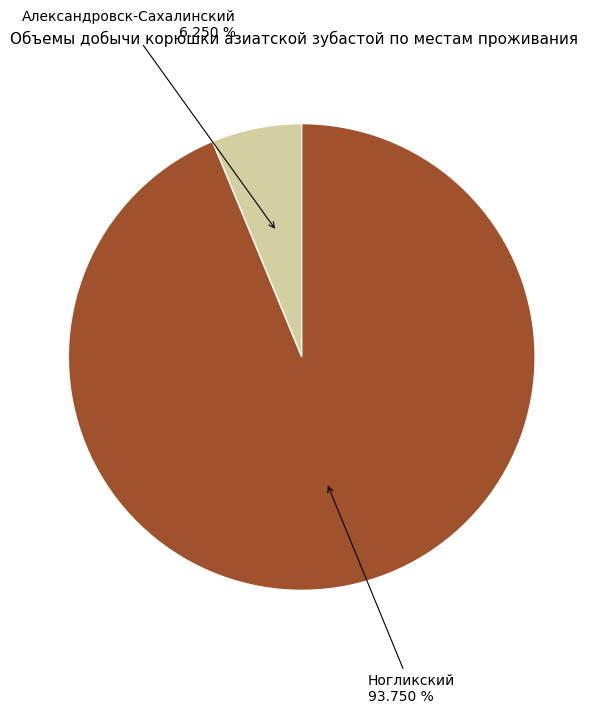

Does any single category account for the majority?

Yes